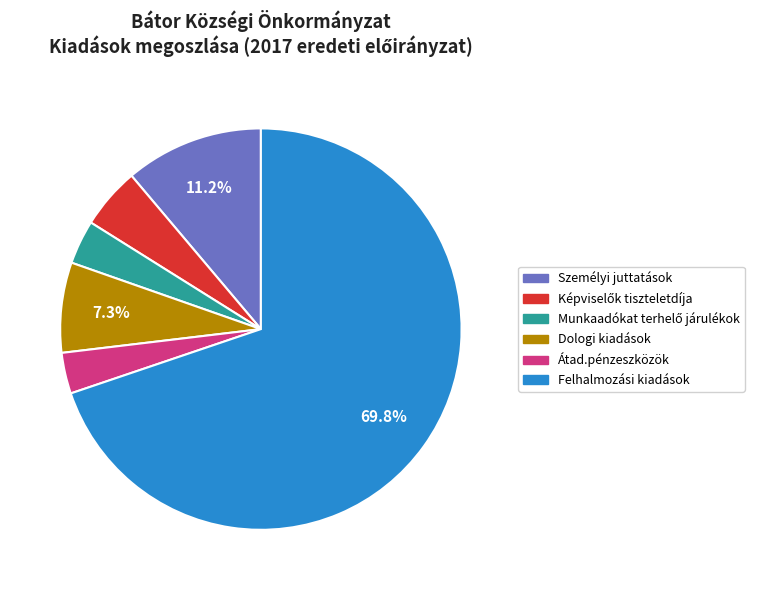

How many segments does this pie chart have?

6